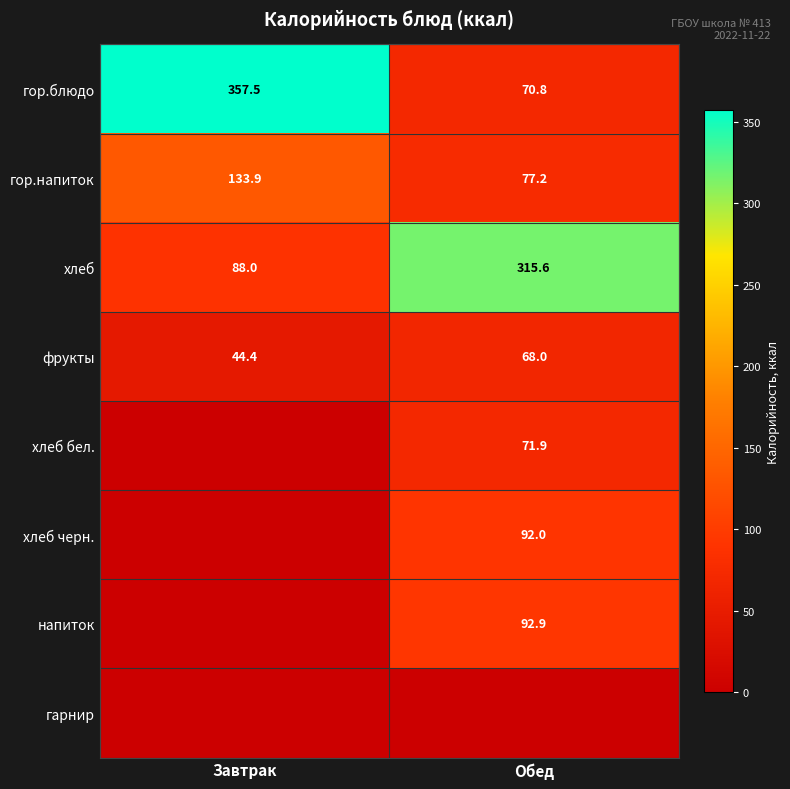

Is the value of гор.блюдо at Обед greater than the value of фрукты at Обед?

Yes